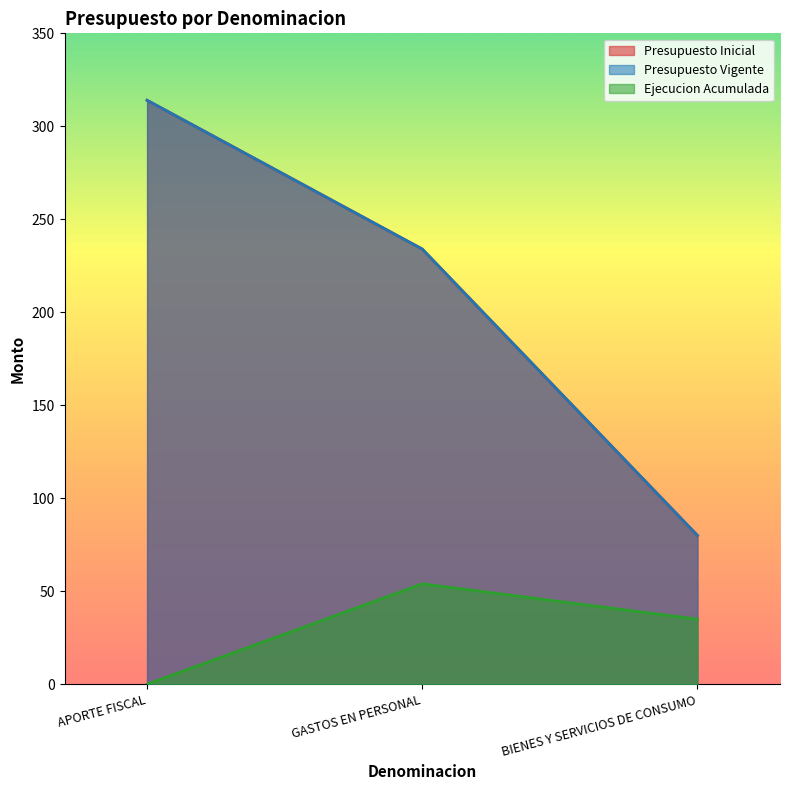

Which series has the widest spread of values?

Presupuesto Inicial